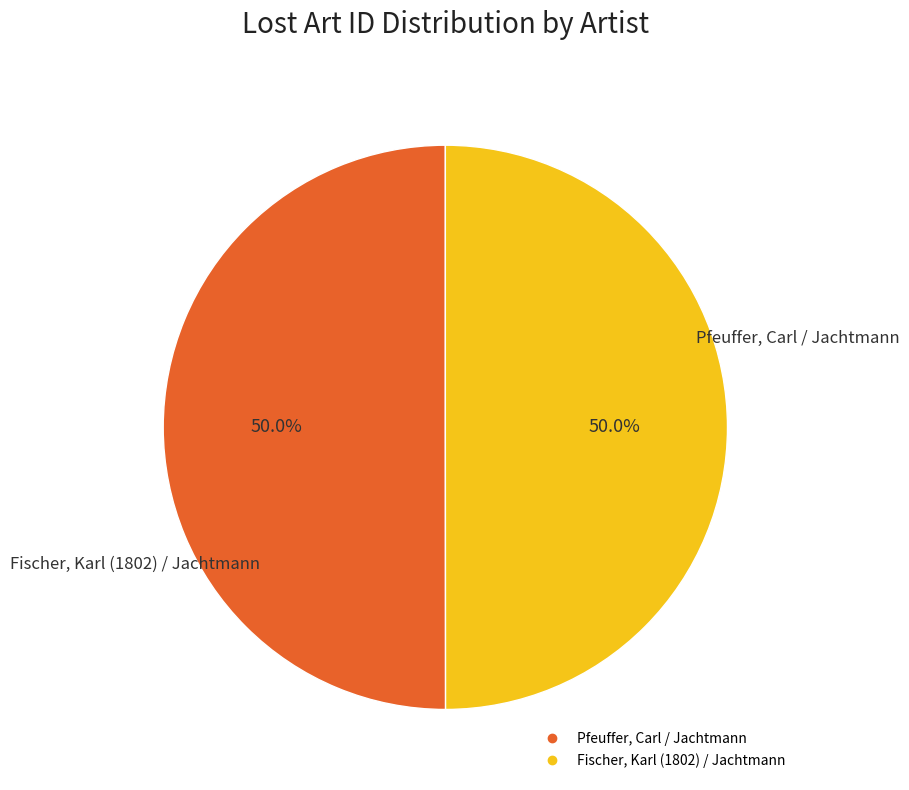

What is the total percentage of Pfeuffer, Carl / Jachtmann and Fischer, Karl (1802) / Jachtmann?

100.0%